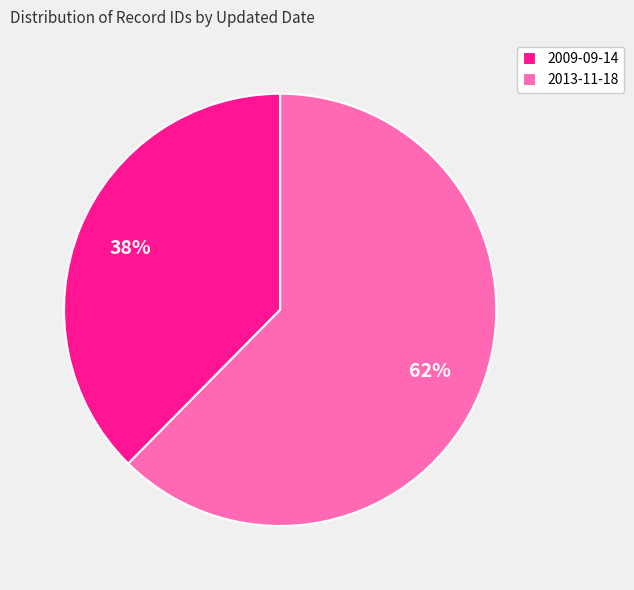

True or false: 2013-11-18 accounts for 77% of the total.

False